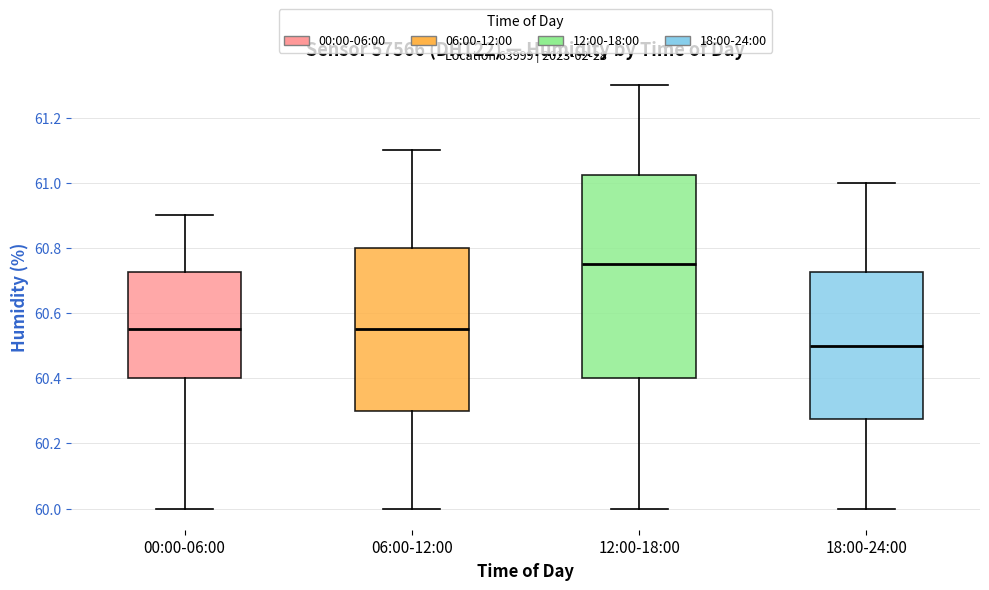

Reading left to right, read every box against the y-axis: the position of its median line, the range the box covers, and the ends of its whiskers. The values are not printed on the chart, so give them approximately, as read against the axis.

00:00-06:00: median 60.56, box 60.40 to 60.72, whiskers 60.00 to 60.90
06:00-12:00: median 60.56, box 60.30 to 60.80, whiskers 60.00 to 61.10
12:00-18:00: median 60.76, box 60.40 to 61.02, whiskers 60.00 to 61.30
18:00-24:00: median 60.50, box 60.28 to 60.72, whiskers 60.00 to 61.00